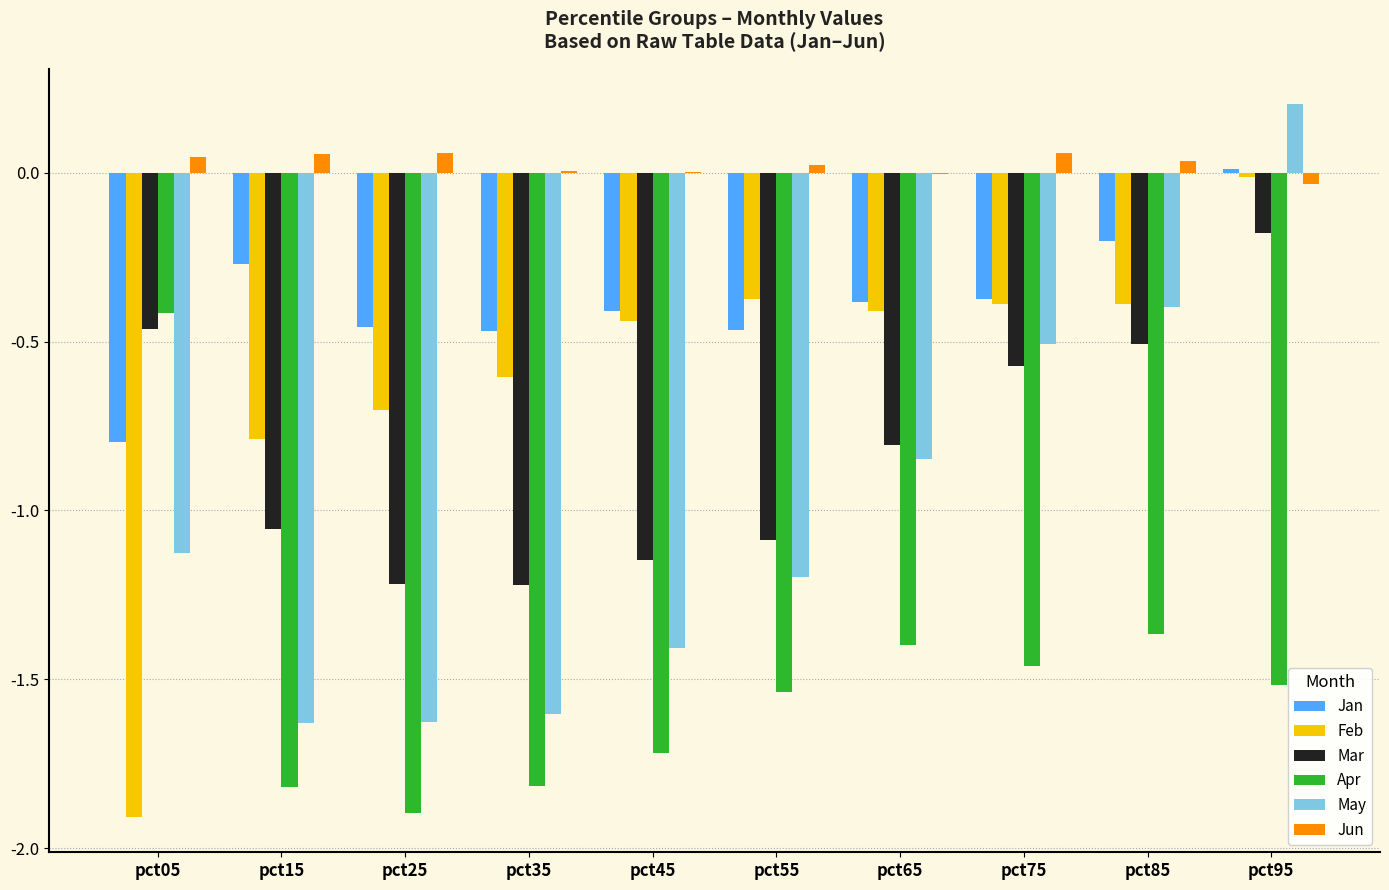

What is the sum of all Jan values?

-3.8